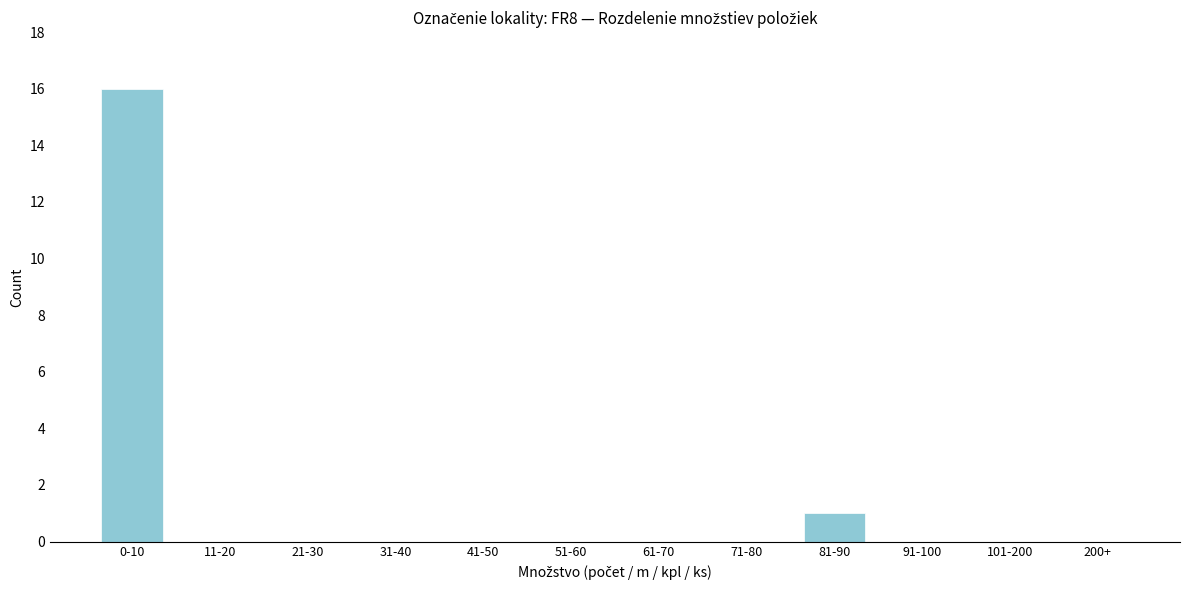

Reading left to right, transcribe all the data shown in this chart.

0-10=16	11-20=0	21-30=0	31-40=0	41-50=0	51-60=0	61-70=0	71-80=0	81-90=1	91-100=0	101-200=0	200+=0